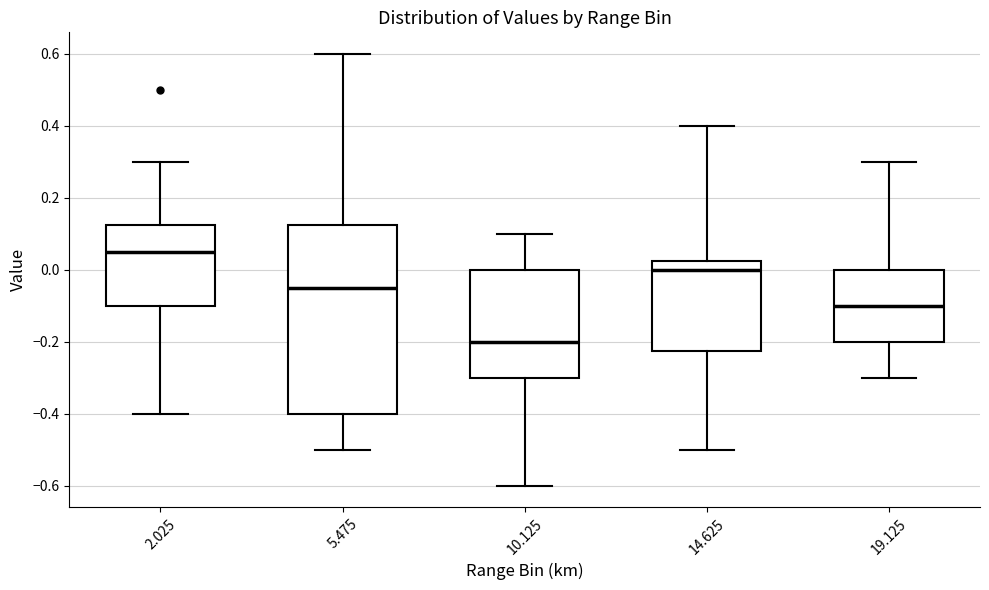

Which box has the highest median line?

2.025